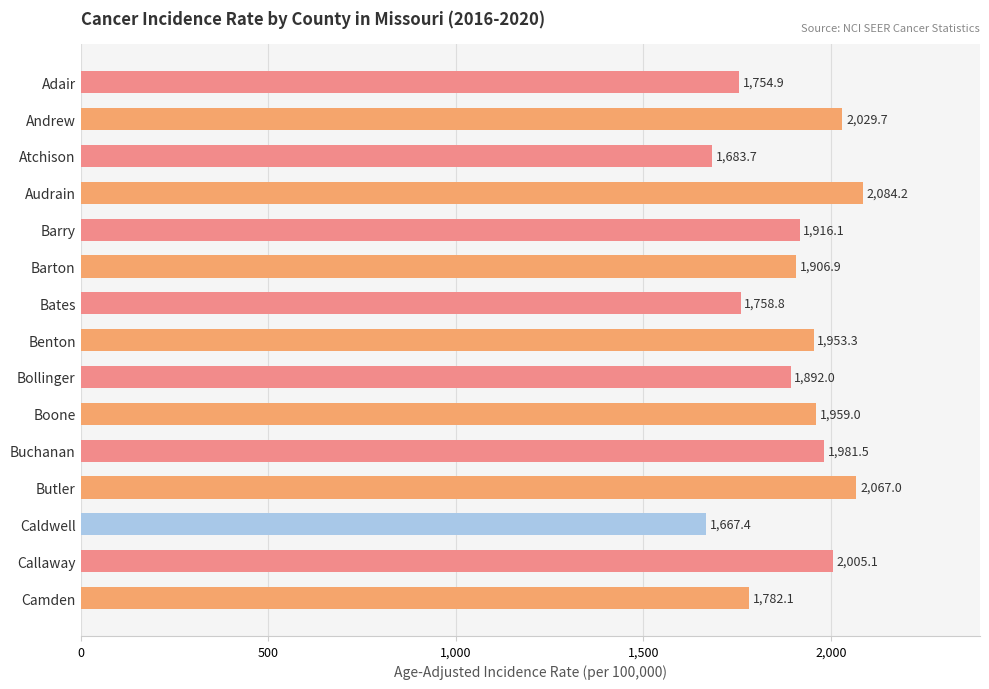

Is it true that the value at Adair is 884.4?

False